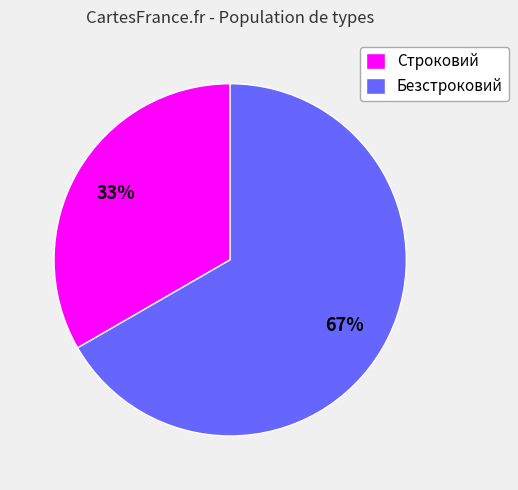

Count the number of slices in the pie.

2